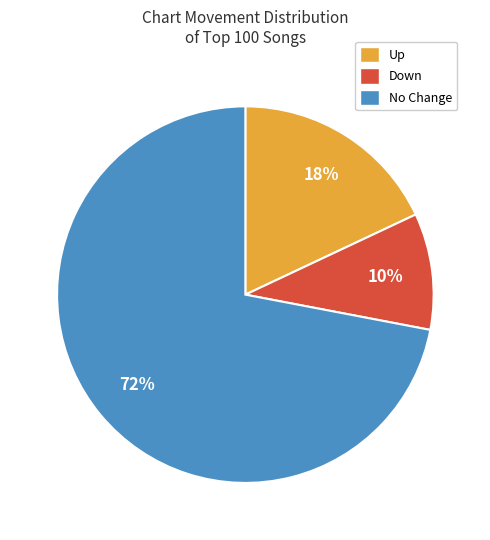

Is there a majority slice in this chart?

Yes